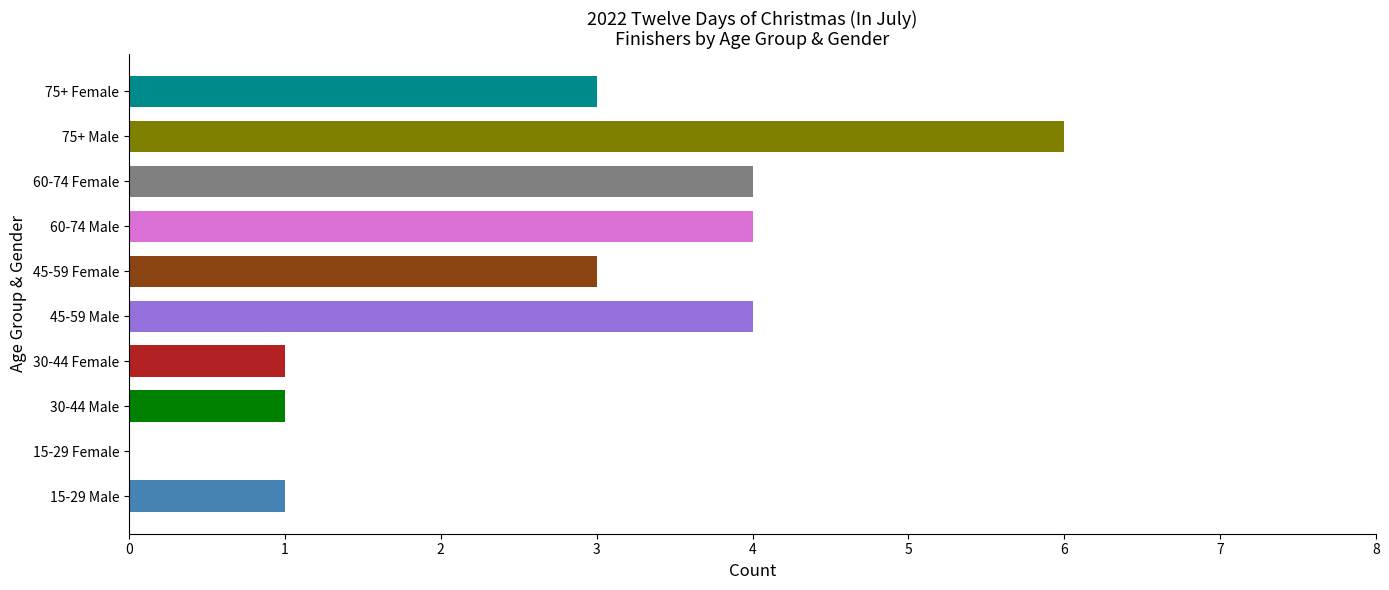

What is the sum of the values at 30-44 Female and 60-74 Female?

5